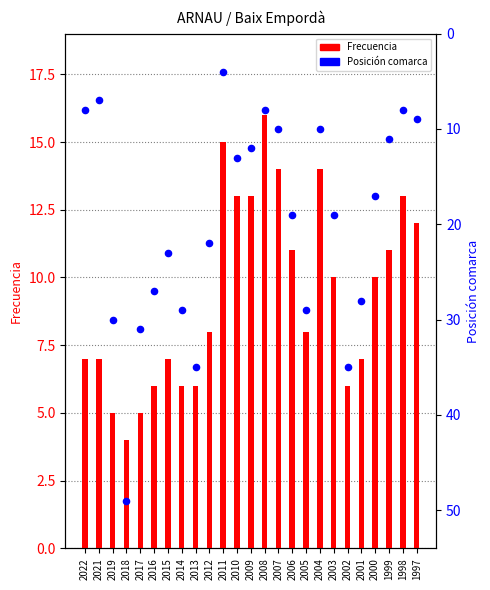

What are all the series names shown in the legend?

Frecuencia, Posición comarca